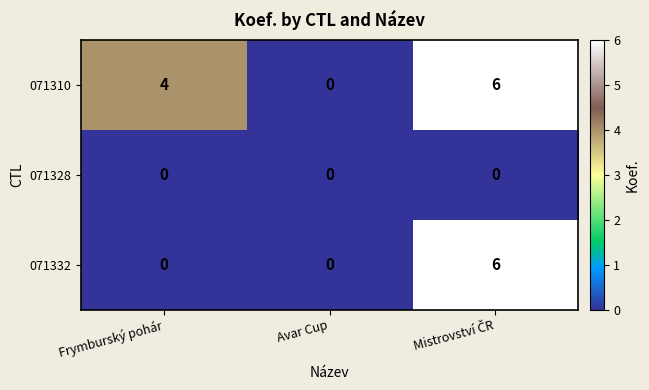

Which series has the largest total across all categories?

071310